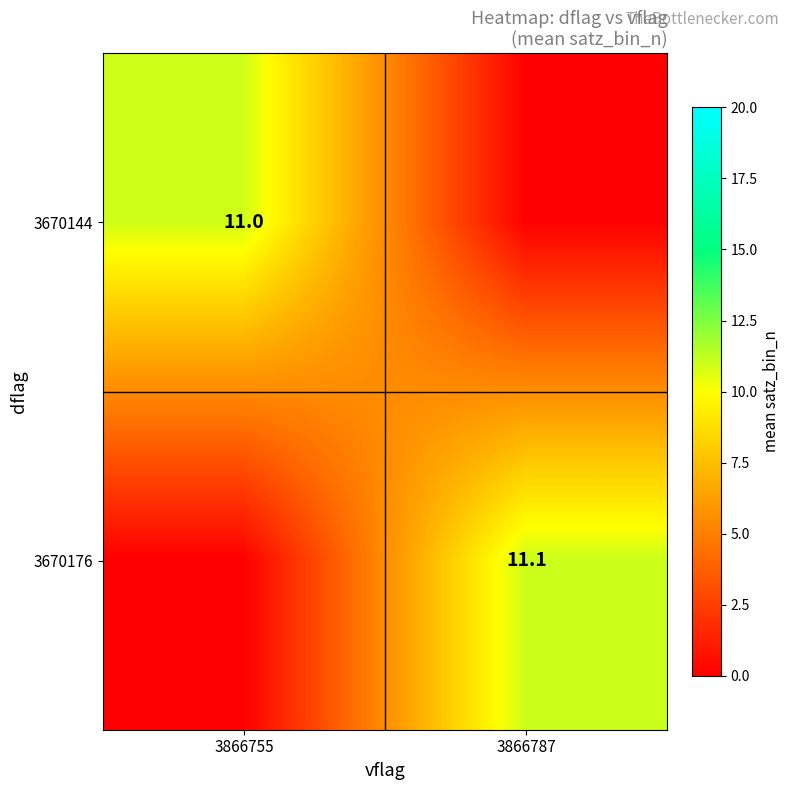

The 3670144 series shows 11.0 at 3866755. True or false?

True